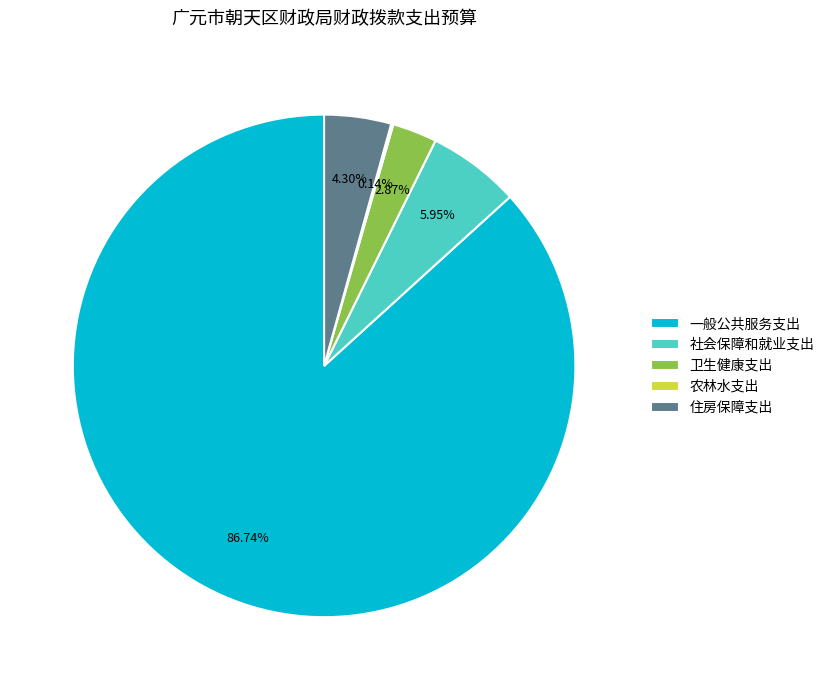

Which category has the biggest portion of the pie?

一般公共服务支出